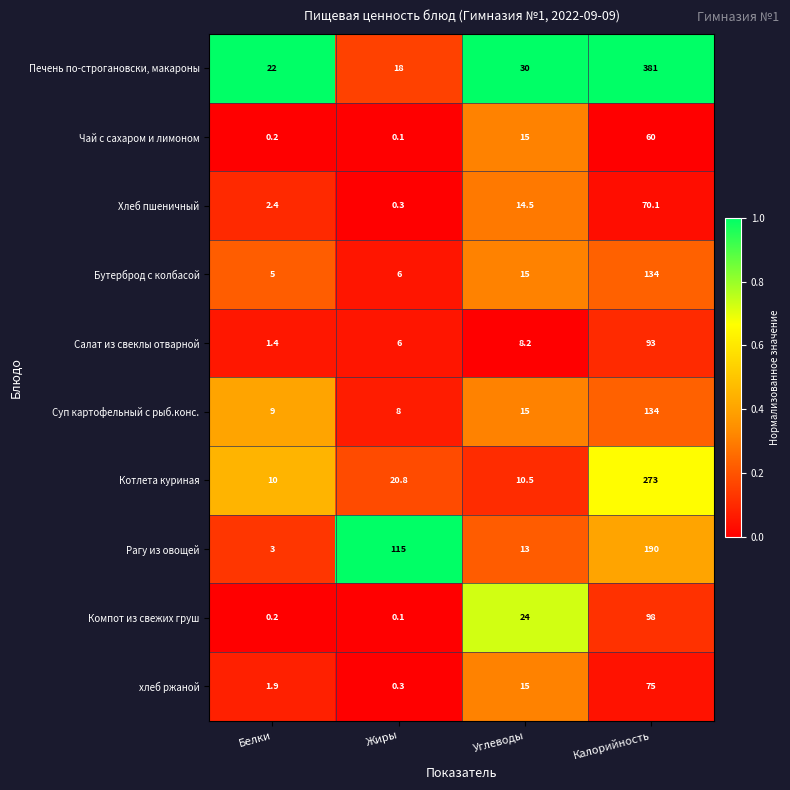

Which series has the widest spread of values?

Печень по-строгановски, макароны